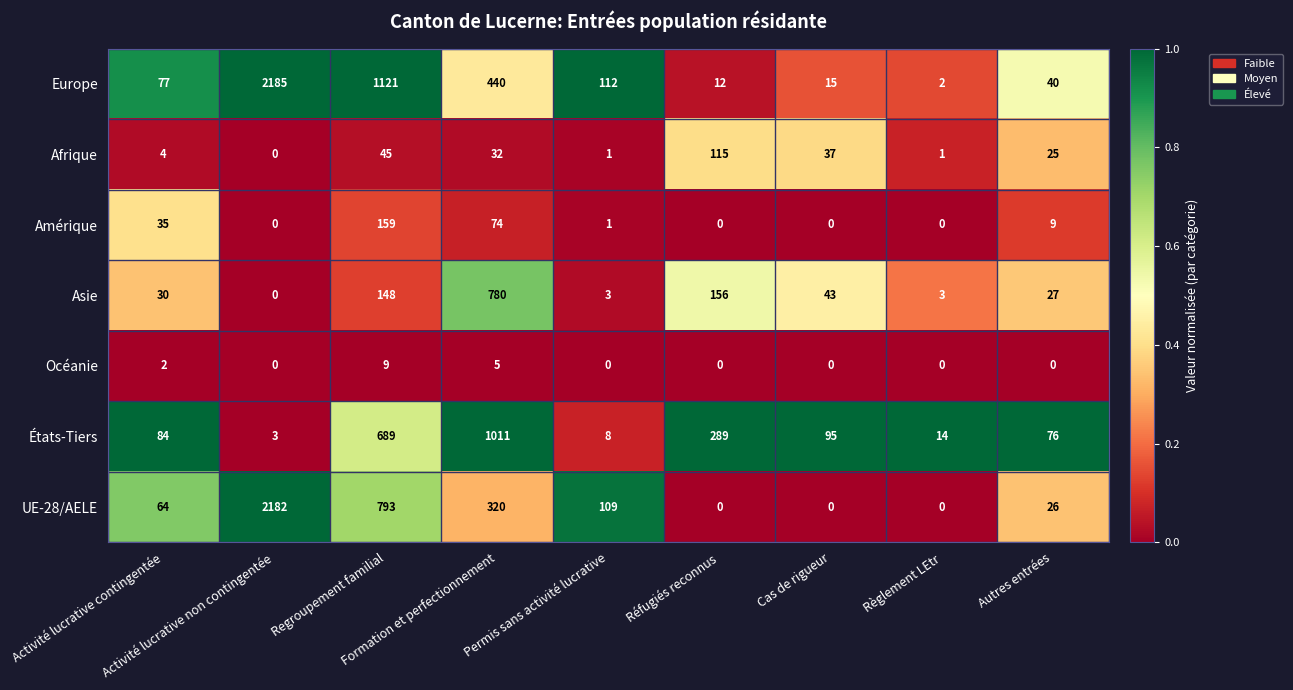

At how many categories does at least one series exceed 0?

9